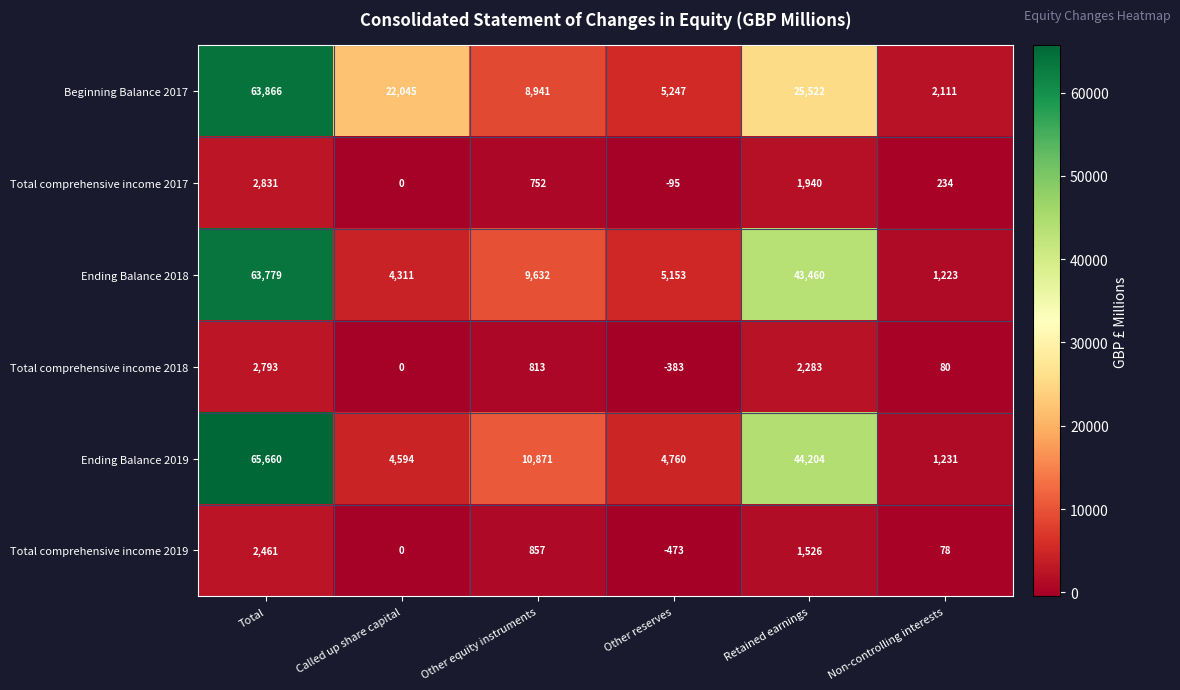

What is the sum of all Total comprehensive income 2017 values?

5662